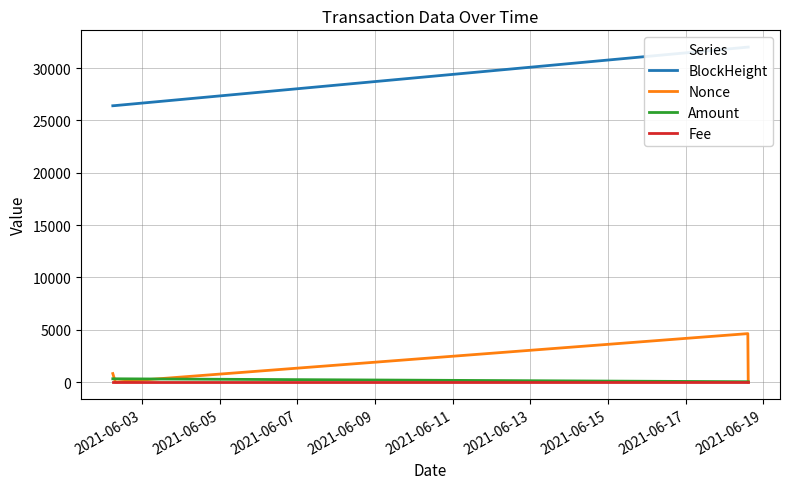

True or false: BlockHeight and Nonce intersect in this chart.

False